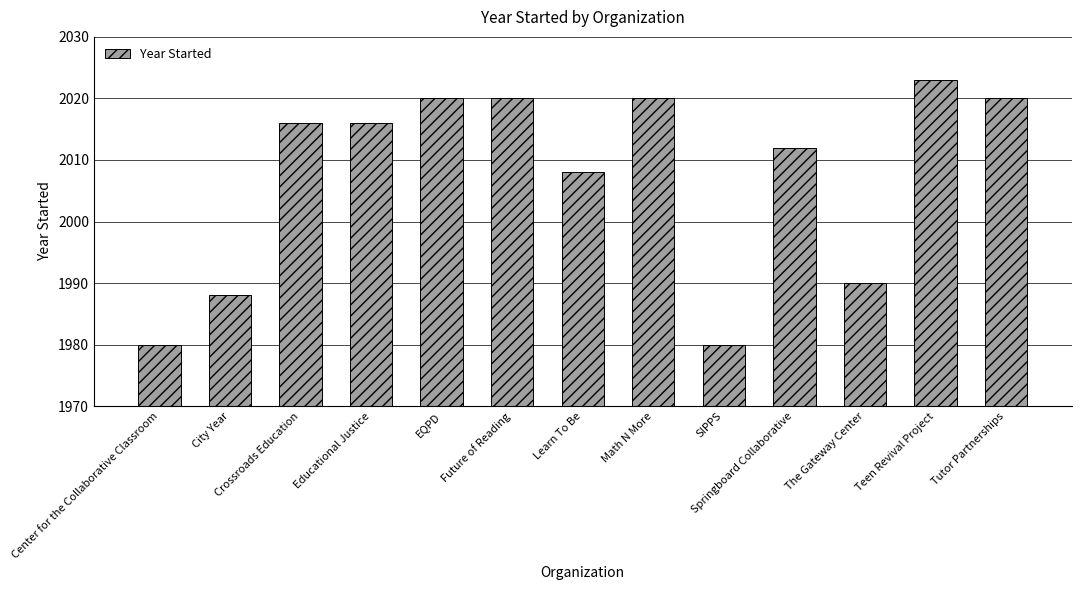

Reading left to right, what are all the values shown in this chart?

1980	1988	2016	2016	2020	2020	2008	2020	1980	2012	1990	2023	2020